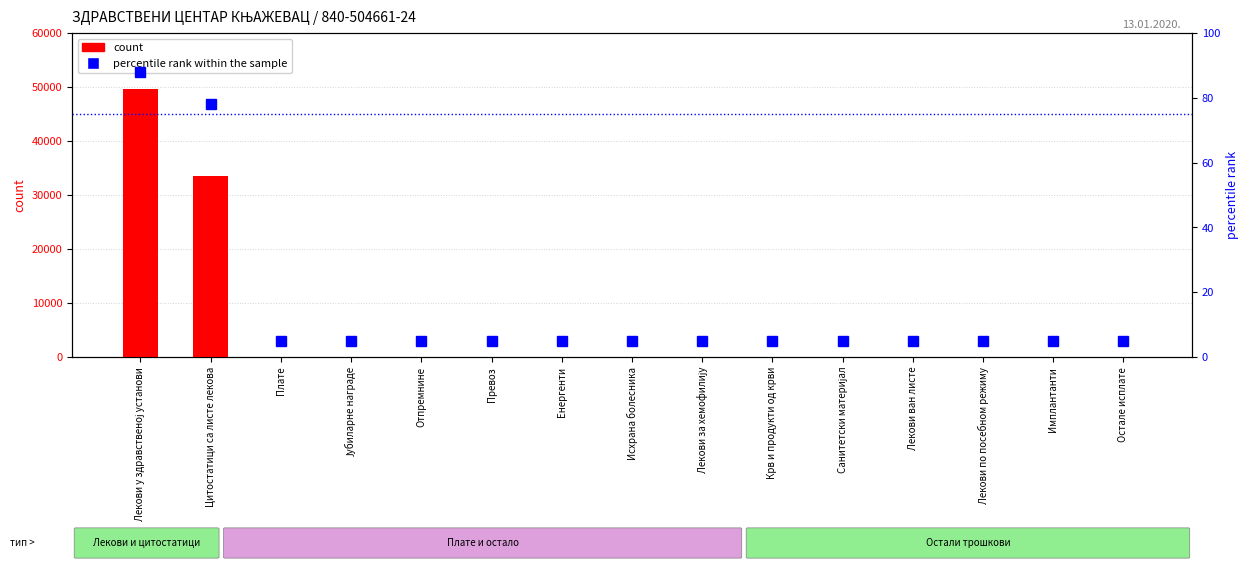

Which series has the largest total across all categories?

count